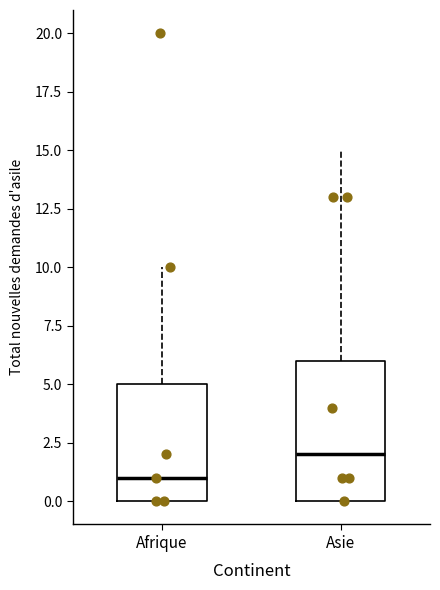

Reading left to right, read every box against the y-axis: the position of its median line, the range the box covers, and the ends of its whiskers. The values are not printed on the chart, so give them approximately, as read against the axis.

Afrique: median 1, box 0 to 5, whiskers 0 to 10
Asie: median 2, box 0 to 6, whiskers 0 to 15